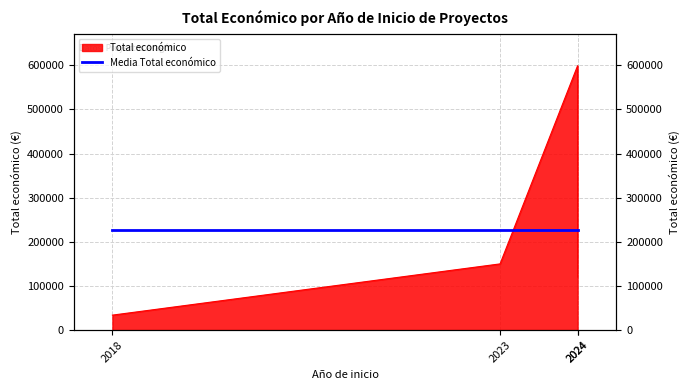

What is the average value?

225766